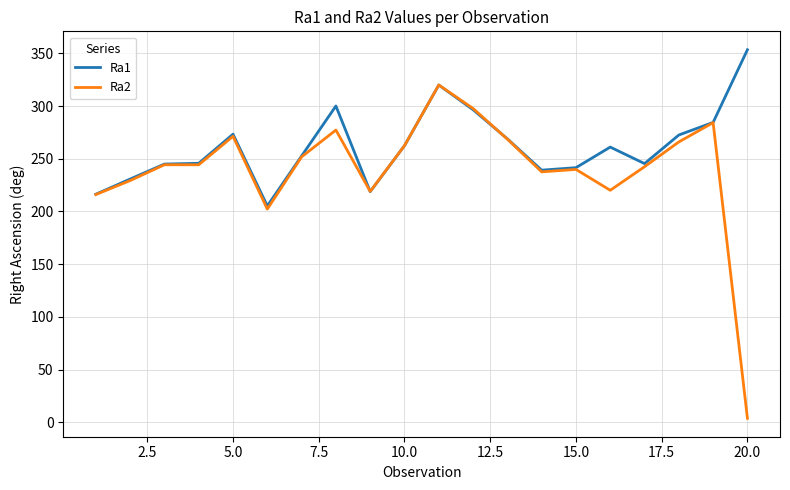

Is this an area chart (filled region under the line)?

No